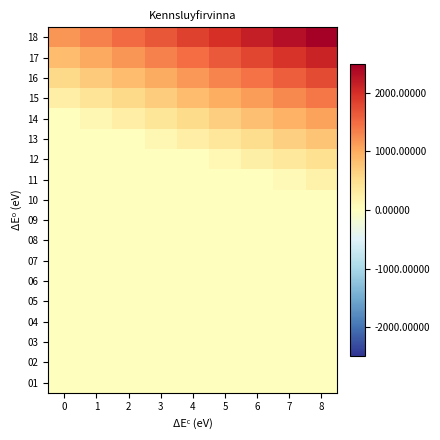

Which series has the largest range (max minus min)?

18